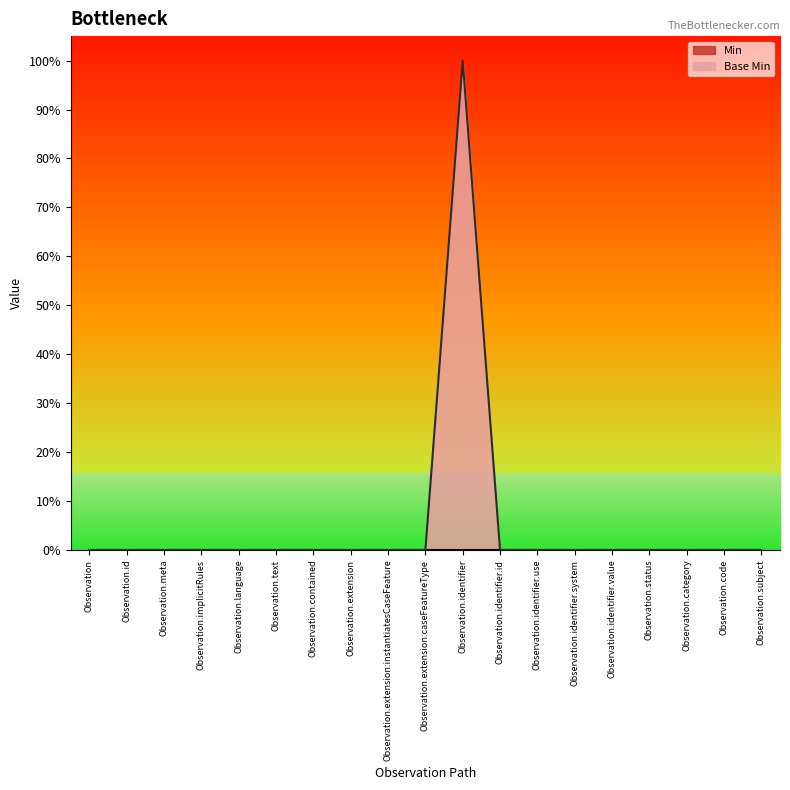

What is the label of the 11th point from the left?

Observation.identifier